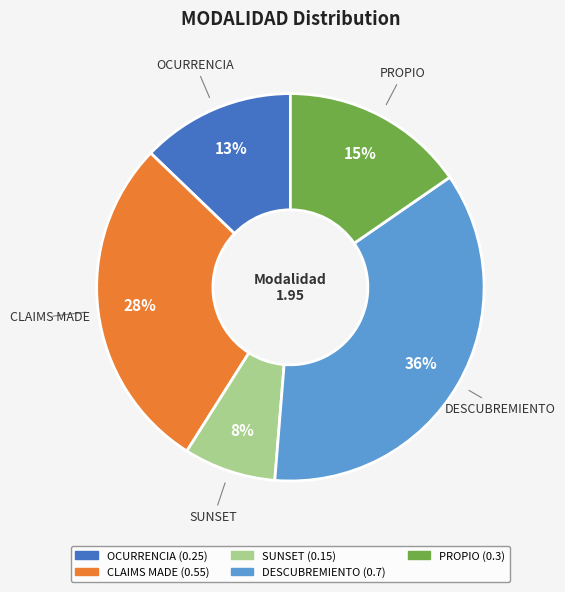

Do PROPIO and OCURRENCIA together represent more than half of the pie?

No